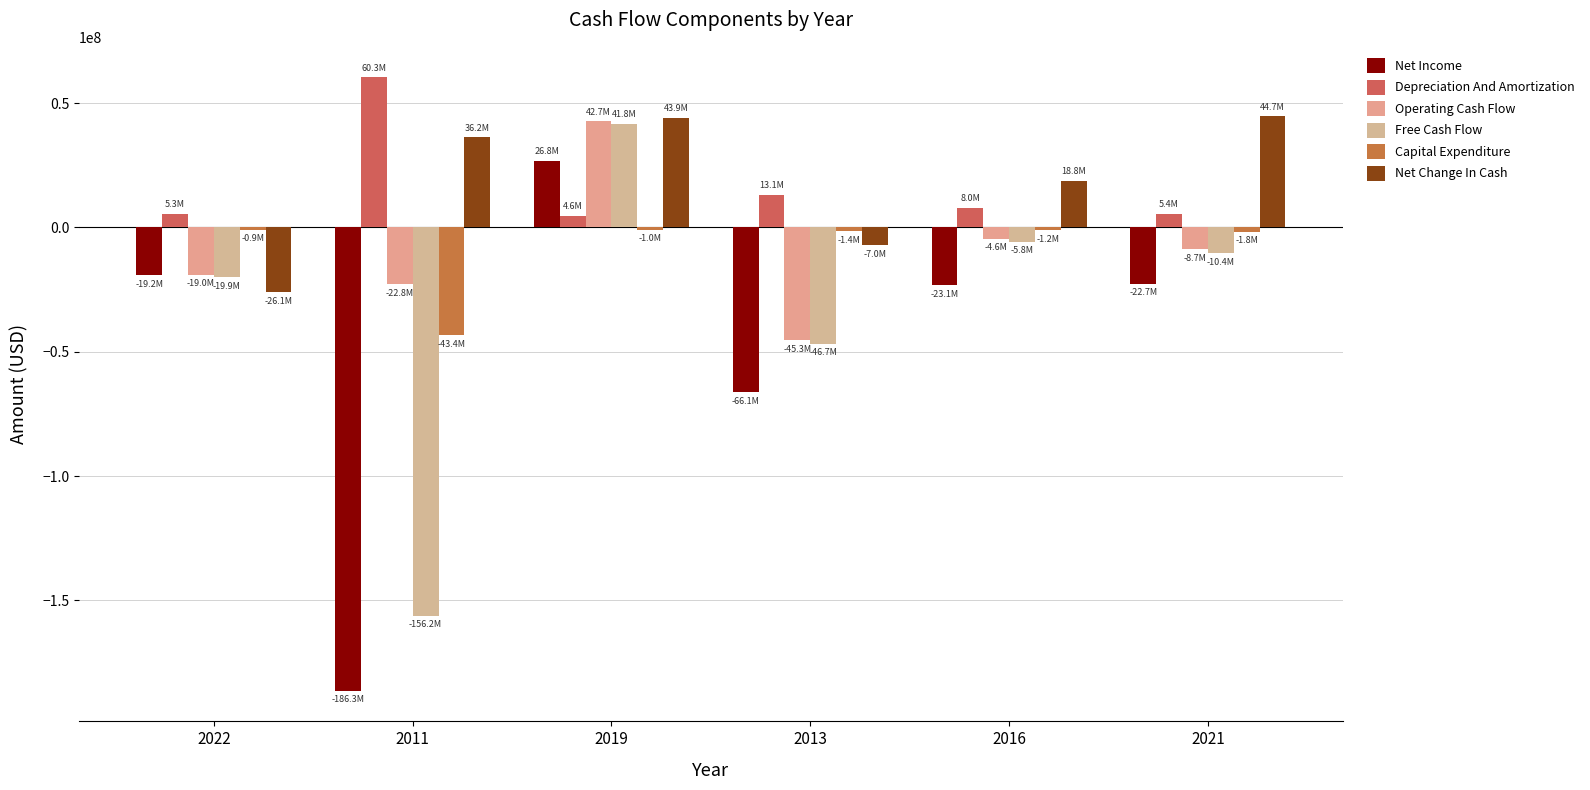

Where does the Net Income series first go above -22678000?

2022